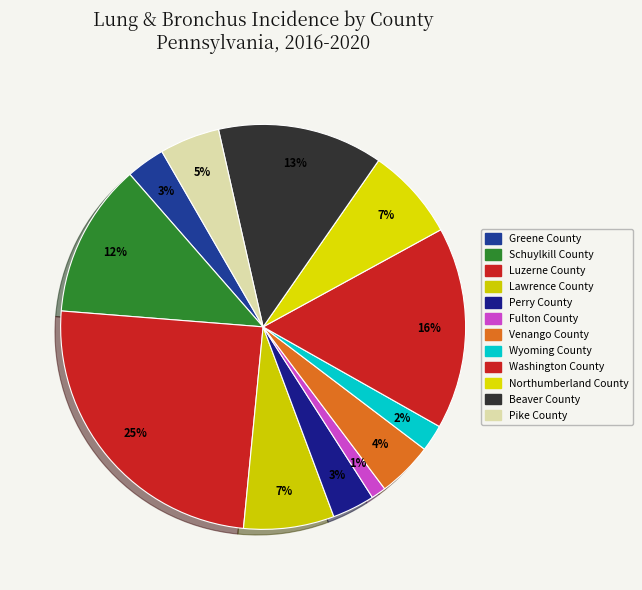

To the nearest percent, what is the difference between the largest and smallest slice percentages?

24%